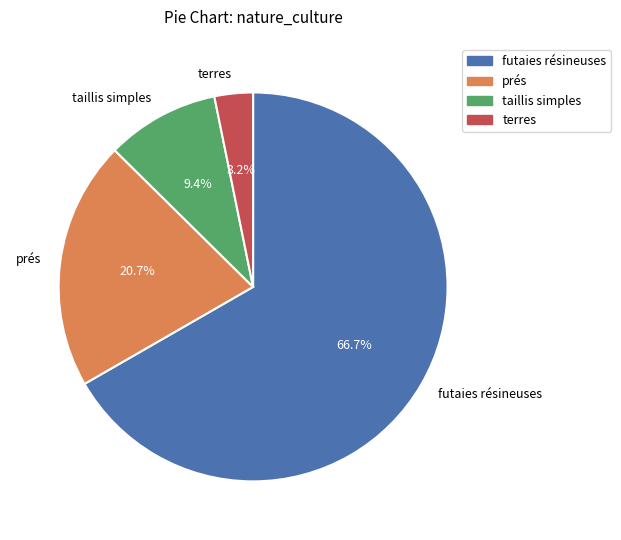

Rank the categories by value from lowest to highest.

terres, taillis simples, prés, futaies résineuses